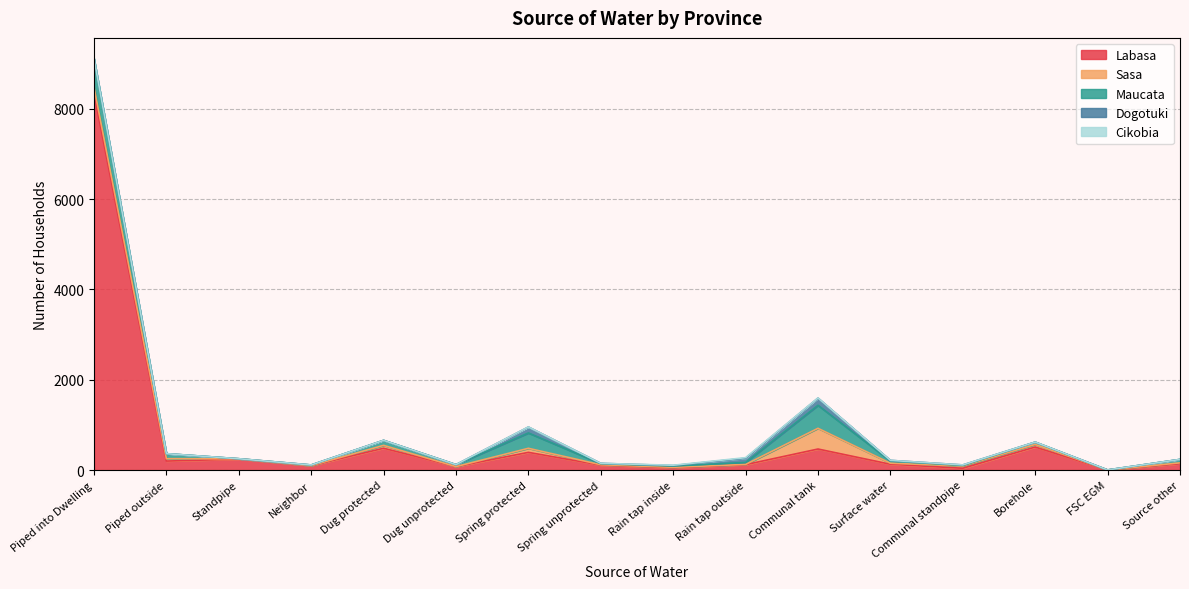

Reading right to left, list all the values displayed in this chart.

Labasa: Source other=141	FSC EGM=2	Borehole=510	Communal standpipe=40	Surface water=129	Communal tank=466	Rain tap outside=120	Rain tap inside=51	Spring unprotected=109	Spring protected=392	Dug unprotected=77	Dug protected=483	Neighbor=99	Standpipe=243	Piped outside=199	Piped into Dwelling=8335
Sasa: Source other=19	FSC EGM=0	Borehole=58	Communal standpipe=48	Surface water=23	Communal tank=459	Rain tap outside=5	Rain tap inside=11	Spring unprotected=9	Spring protected=90	Dug unprotected=0	Dug protected=64	Neighbor=0	Standpipe=7	Piped outside=53	Piped into Dwelling=142
Maucata: Source other=76	FSC EGM=1	Borehole=49	Communal standpipe=14	Surface water=49	Communal tank=509	Rain tap outside=44	Rain tap inside=26	Spring unprotected=24	Spring protected=340	Dug unprotected=44	Dug protected=111	Neighbor=14	Standpipe=1	Piped outside=111	Piped into Dwelling=636
Dogotuki: Source other=0	FSC EGM=0	Borehole=3	Communal standpipe=12	Surface water=14	Communal tank=159	Rain tap outside=93	Rain tap inside=12	Spring unprotected=7	Spring protected=131	Dug unprotected=0	Dug protected=0	Neighbor=0	Standpipe=0	Piped outside=0	Piped into Dwelling=0
Cikobia: Source other=0	FSC EGM=0	Borehole=0	Communal standpipe=0	Surface water=0	Communal tank=4	Rain tap outside=13	Rain tap inside=7	Spring unprotected=0	Spring protected=2	Dug unprotected=0	Dug protected=0	Neighbor=0	Standpipe=0	Piped outside=0	Piped into Dwelling=0